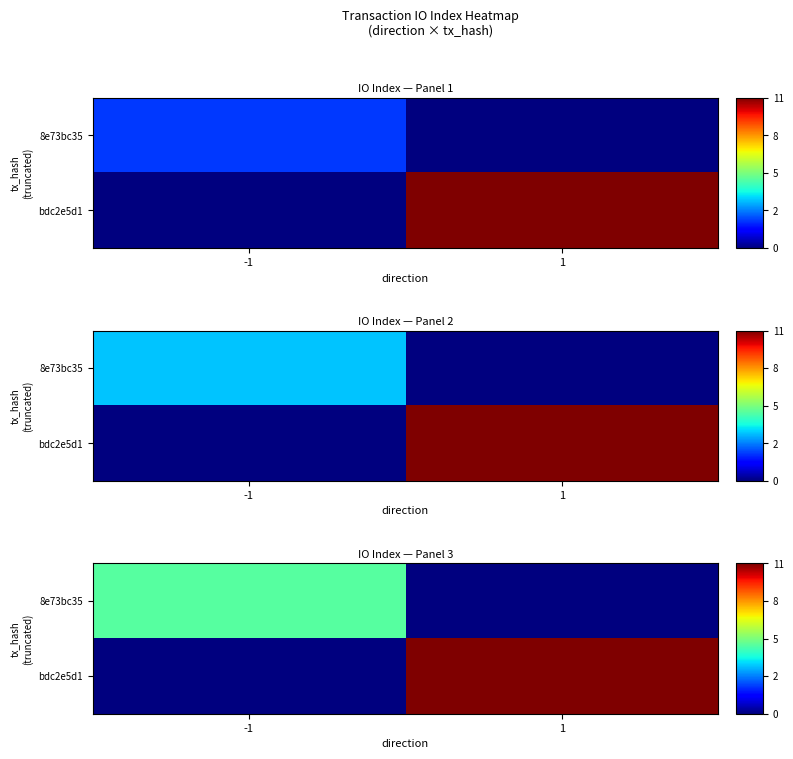

Count the bdc2e5d1 values in the range 0 to 11.

2